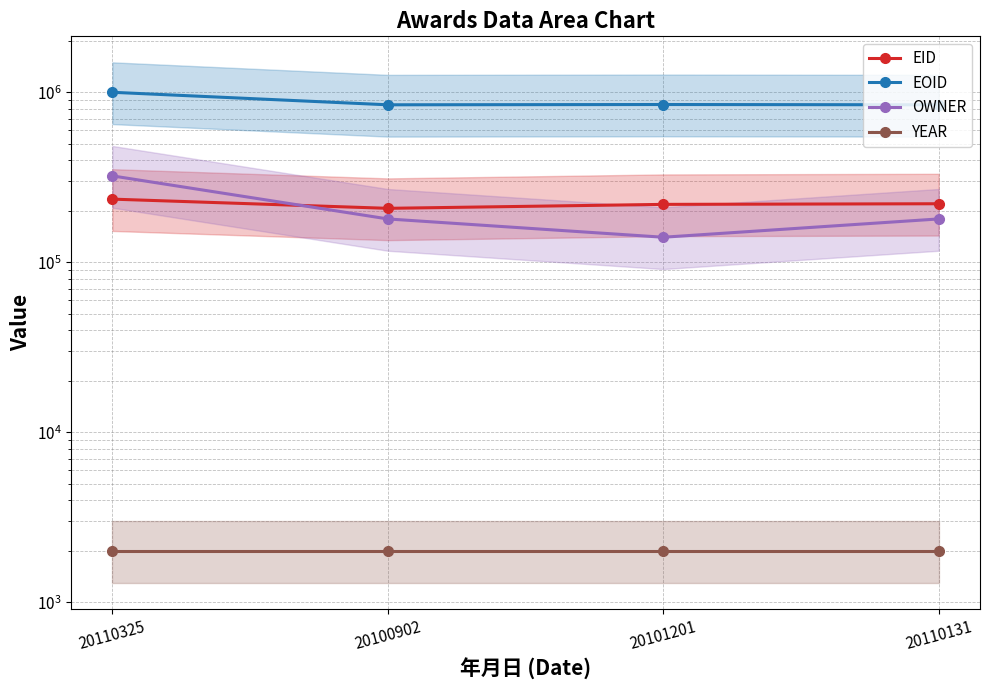

True or false: EID has more than 0 points higher than both neighbors.

False